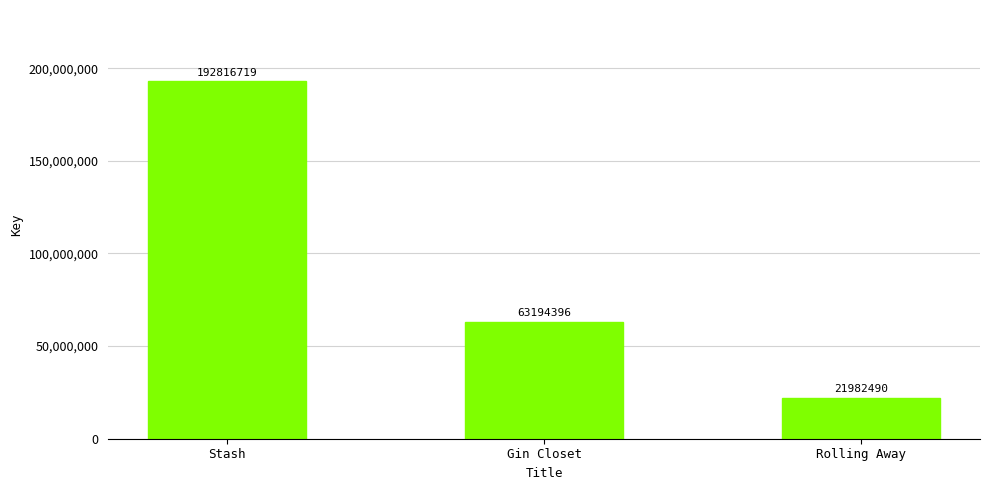

What is the sum of all values?

277993605